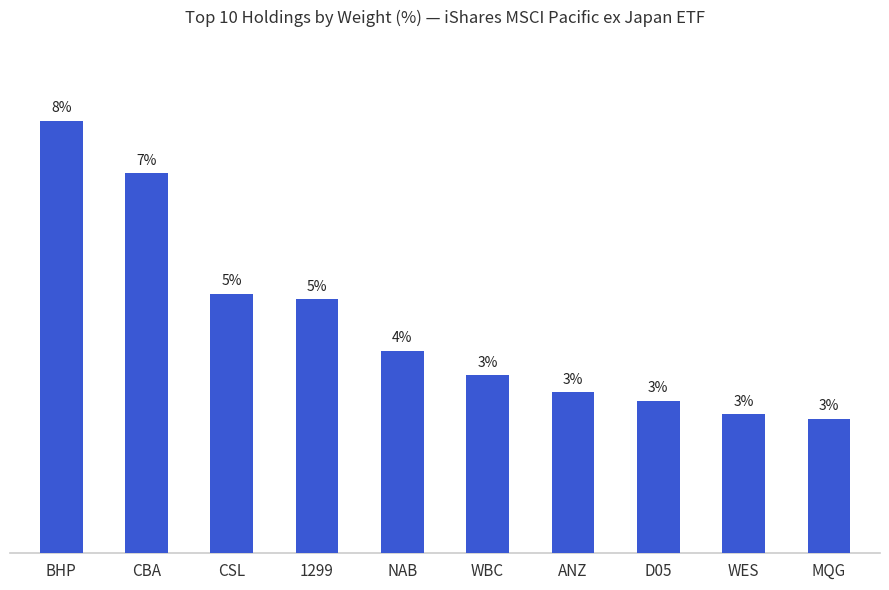

Reading left to right, what are all the values shown in this chart?

8.2	7.2	4.9	4.8	3.8	3.4	3.1	2.9	2.6	2.5